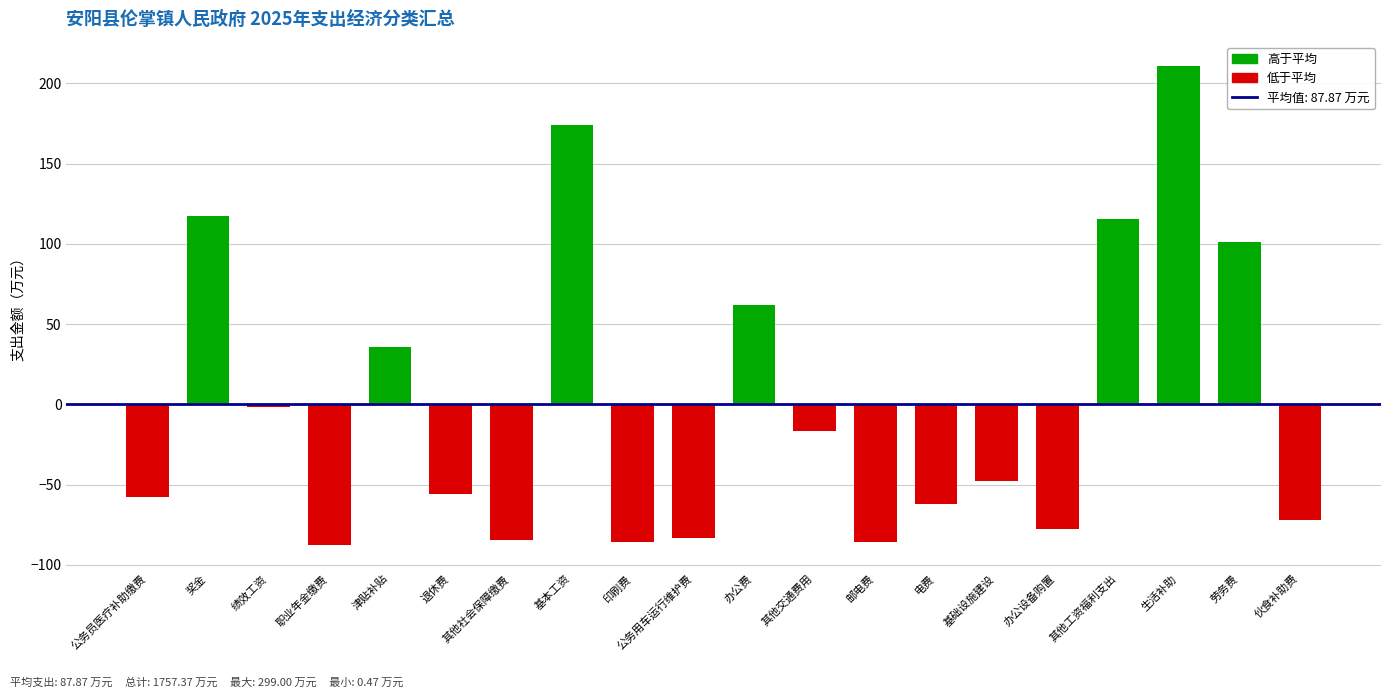

What is the label of the 18th bar from the right?

绩效工资